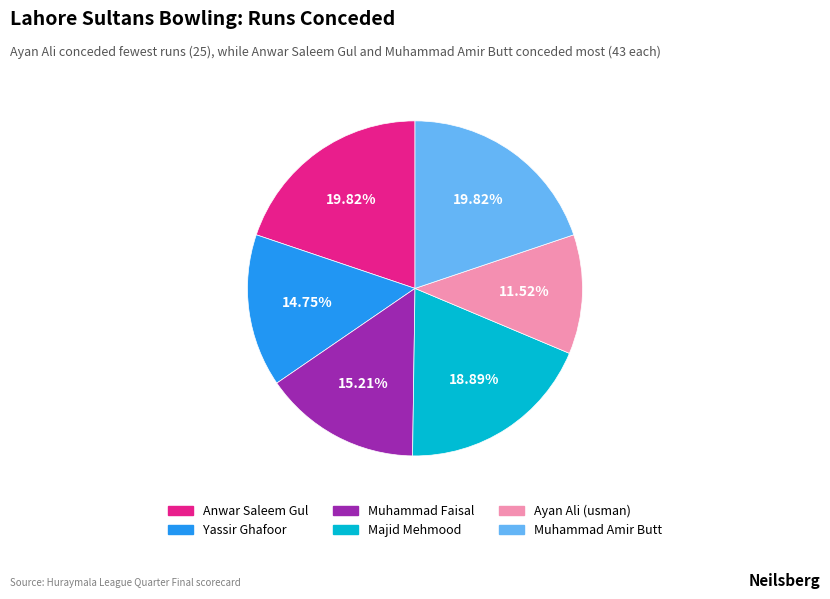

Which has a higher value, Ayan Ali (usman) or Muhammad Faisal?

Muhammad Faisal